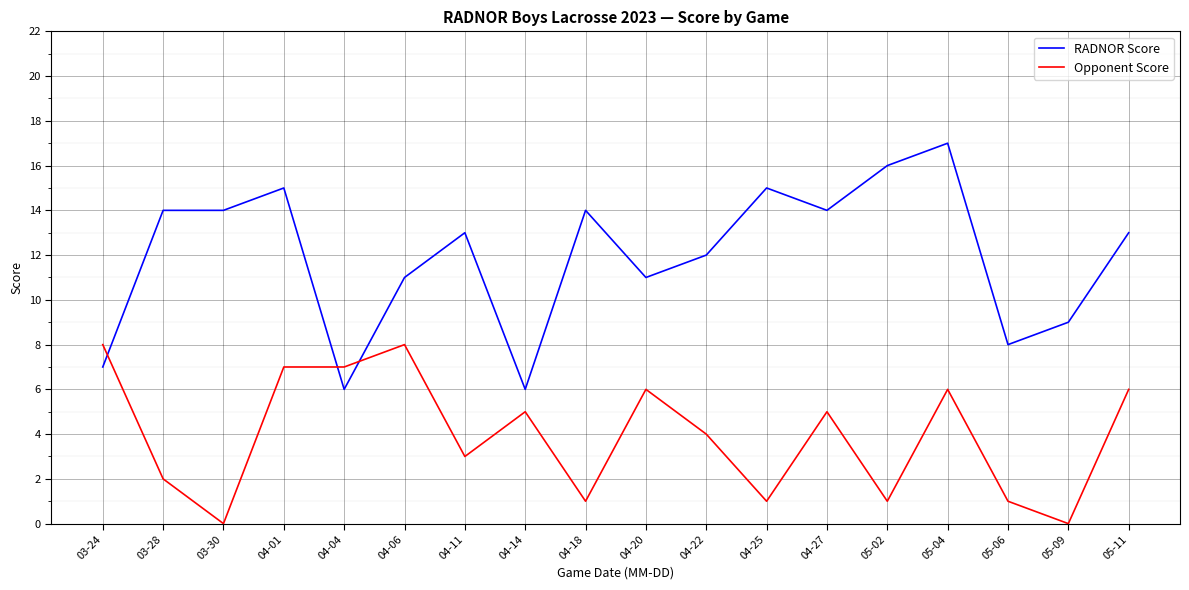

Which series has the largest total across all categories?

RADNOR Score